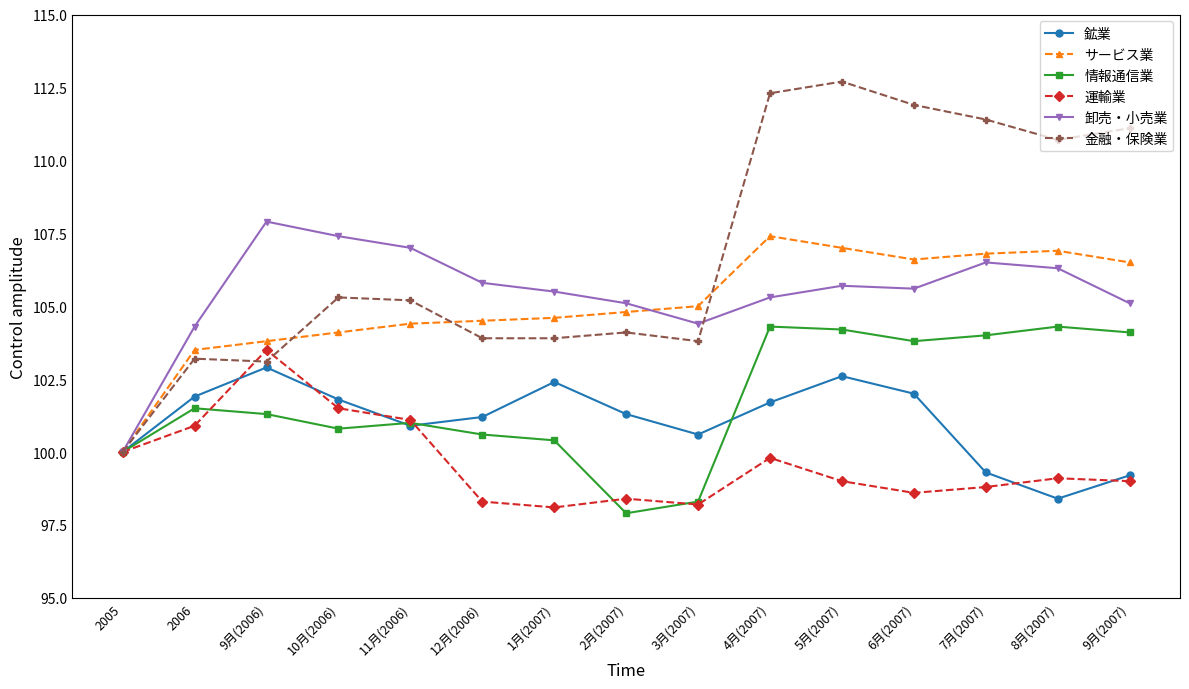

How many lines are shown in the chart?

6